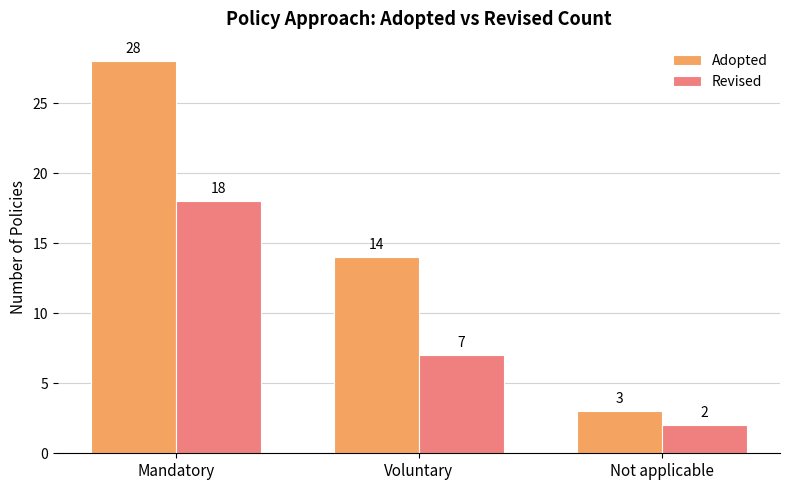

At which label is Revised closest to 10?

Voluntary